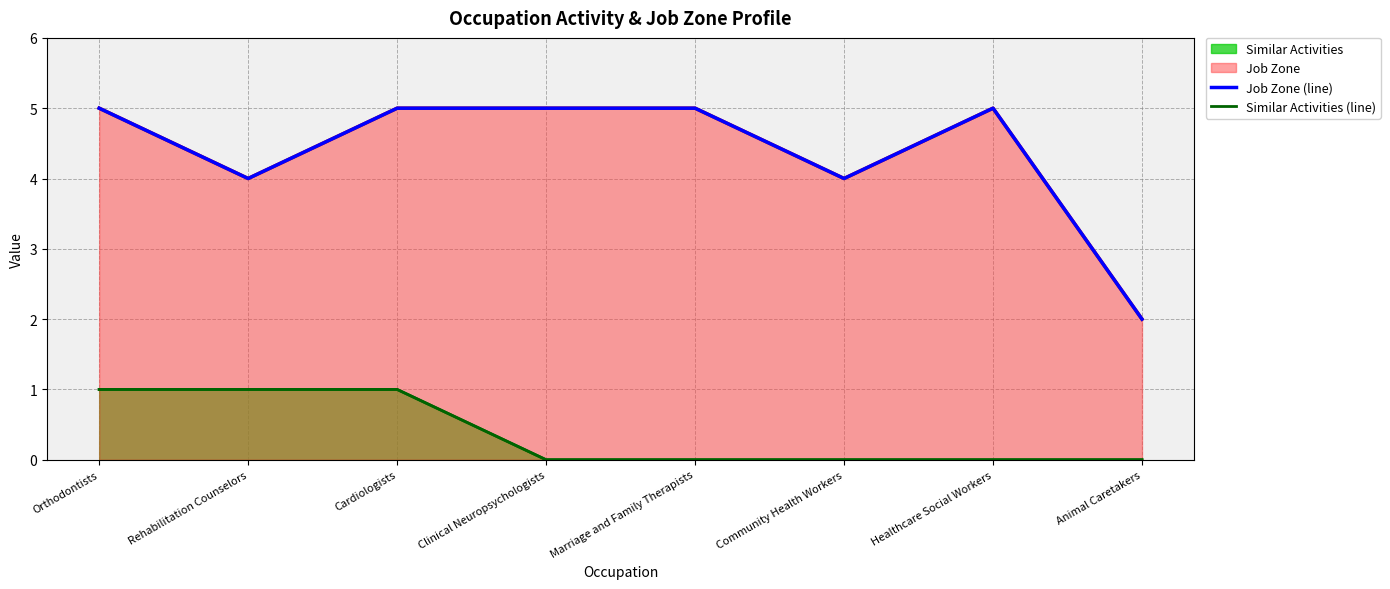

Where is the first local maximum for Job Zone (line)?

Healthcare Social Workers